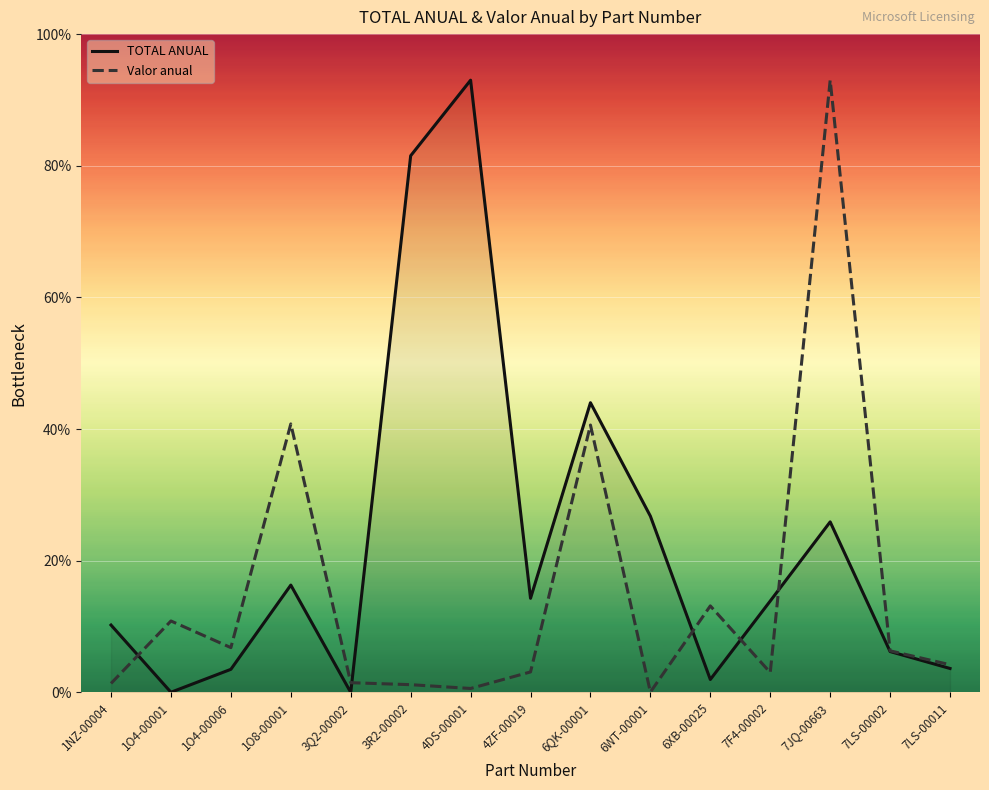

Read the Valor anual value at 6XB-00025.

13.1